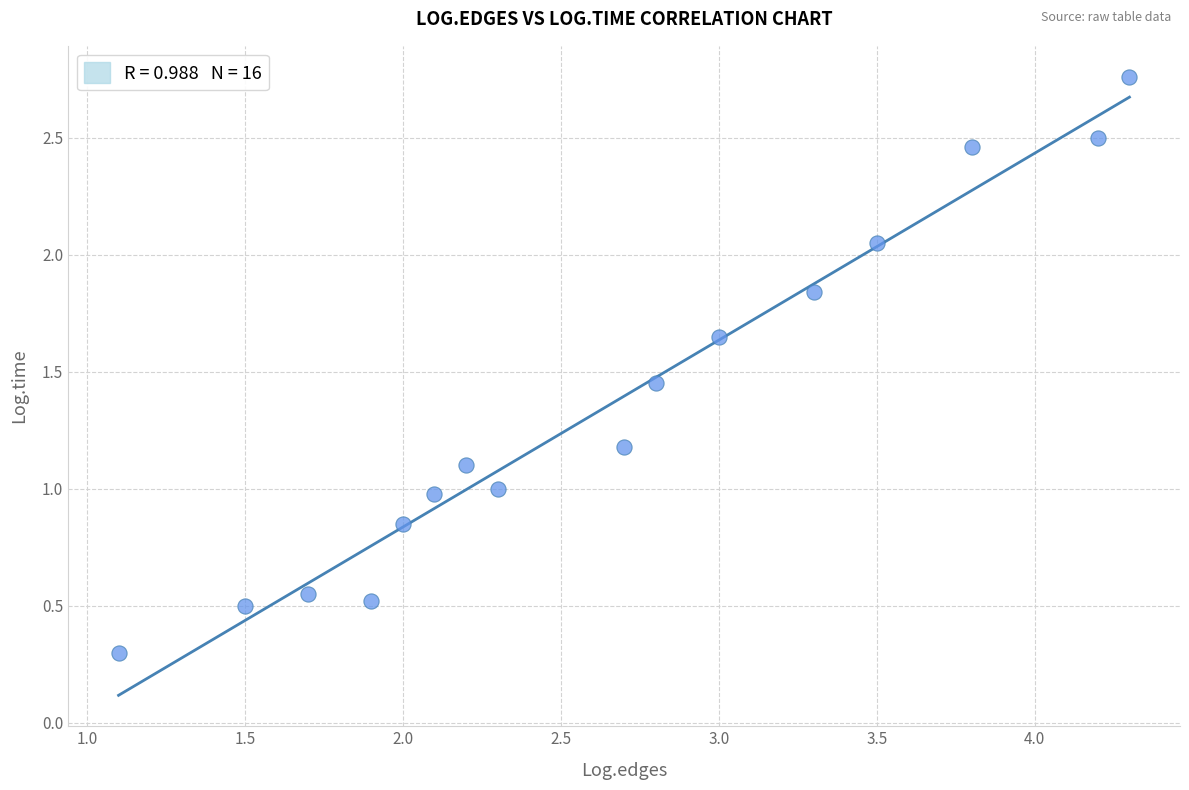

What is the range of X values (max minus min)?

3.2